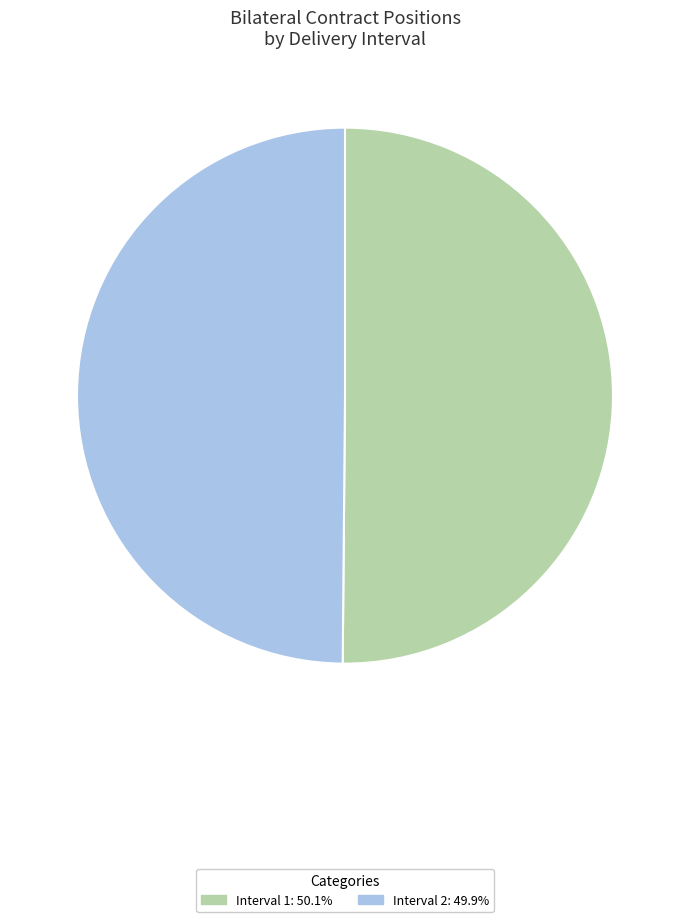

What is the ratio of the value at Interval 2 to the value at Interval 1?

1.0